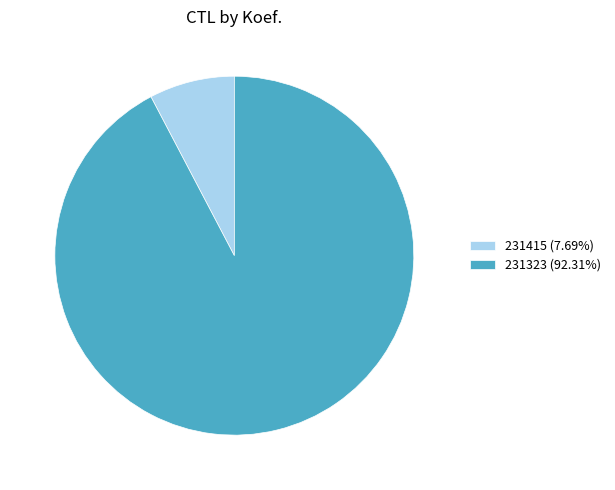

Is the sum of 231323 (92.31%) and 231415 (7.69%) greater than half?

Yes